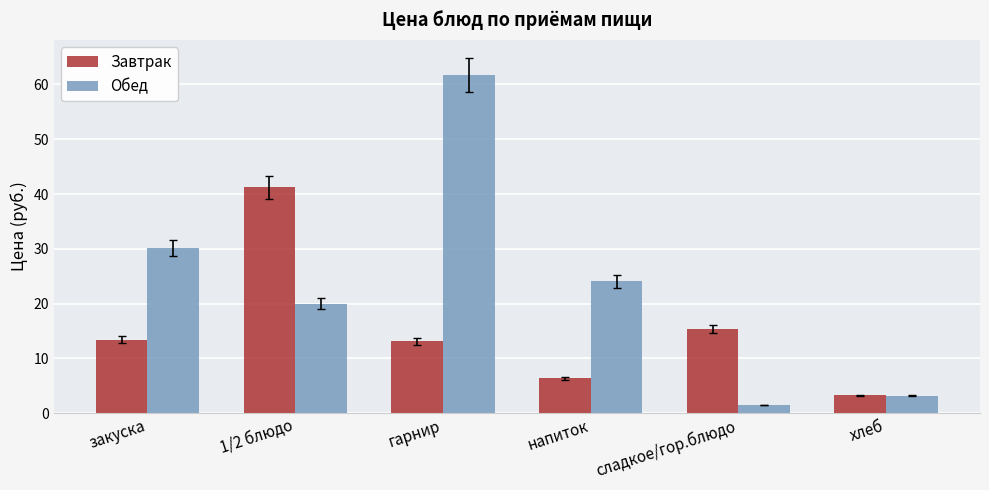

Read the Завтрак value at сладкое/гор.блюдо.

15.4